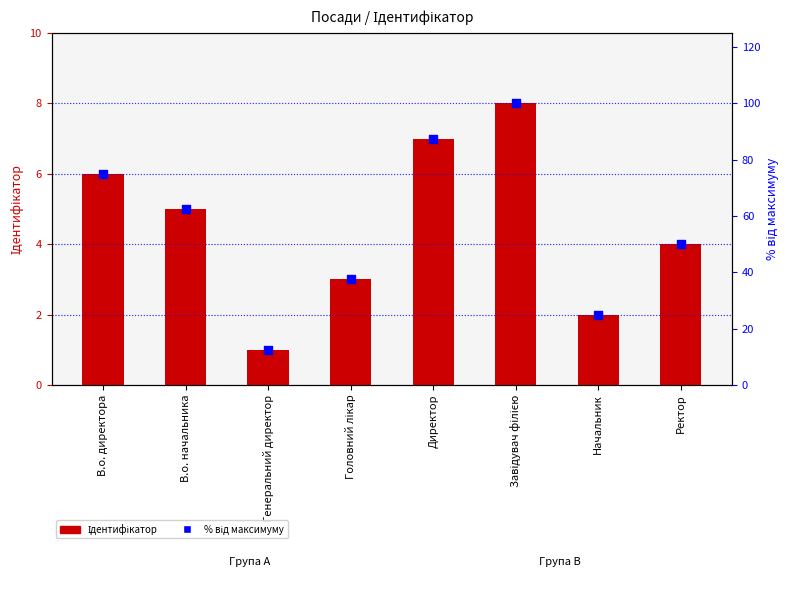

Which series reaches the maximum Y coordinate?

% від максимуму